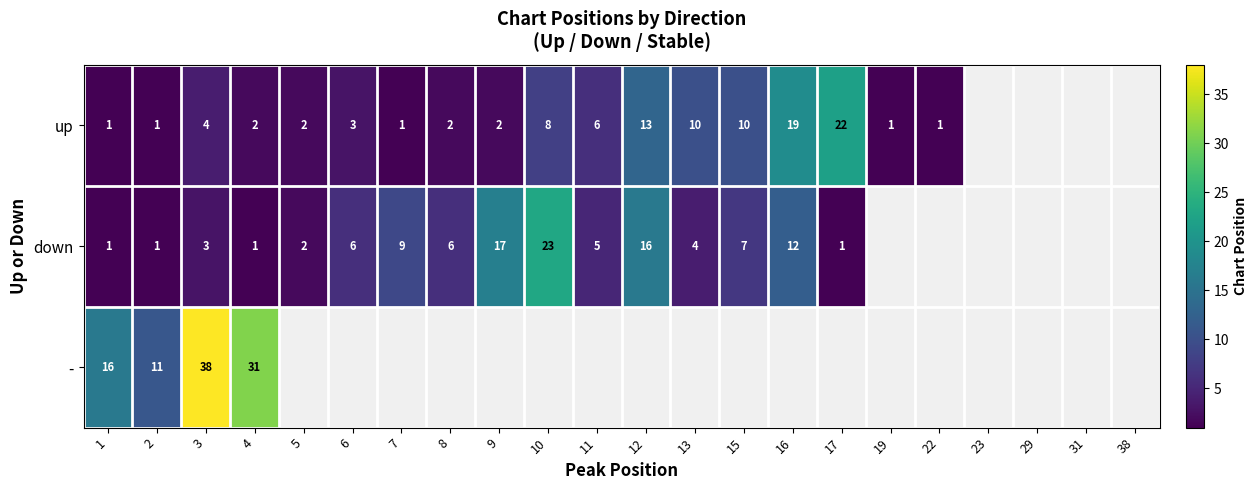

At which label is up closest to 11?

13